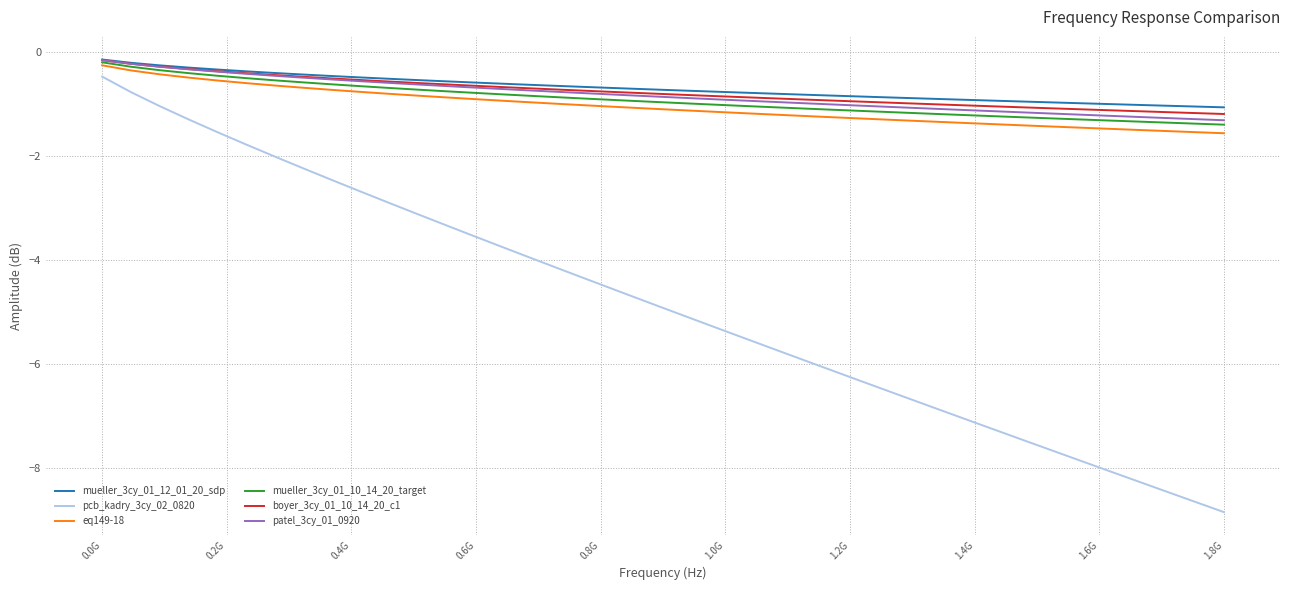

True or false: pcb_kadry_3cy_02_0820 and eq149-18 intersect in this chart.

False